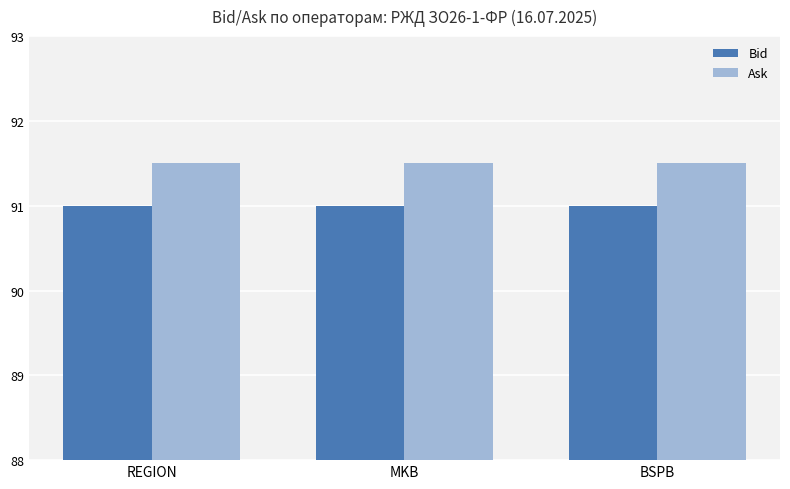

Reading right to left, extract all data points from this chart.

Bid: 91.0	91.0	91.0
Ask: 91.5	91.5	91.5